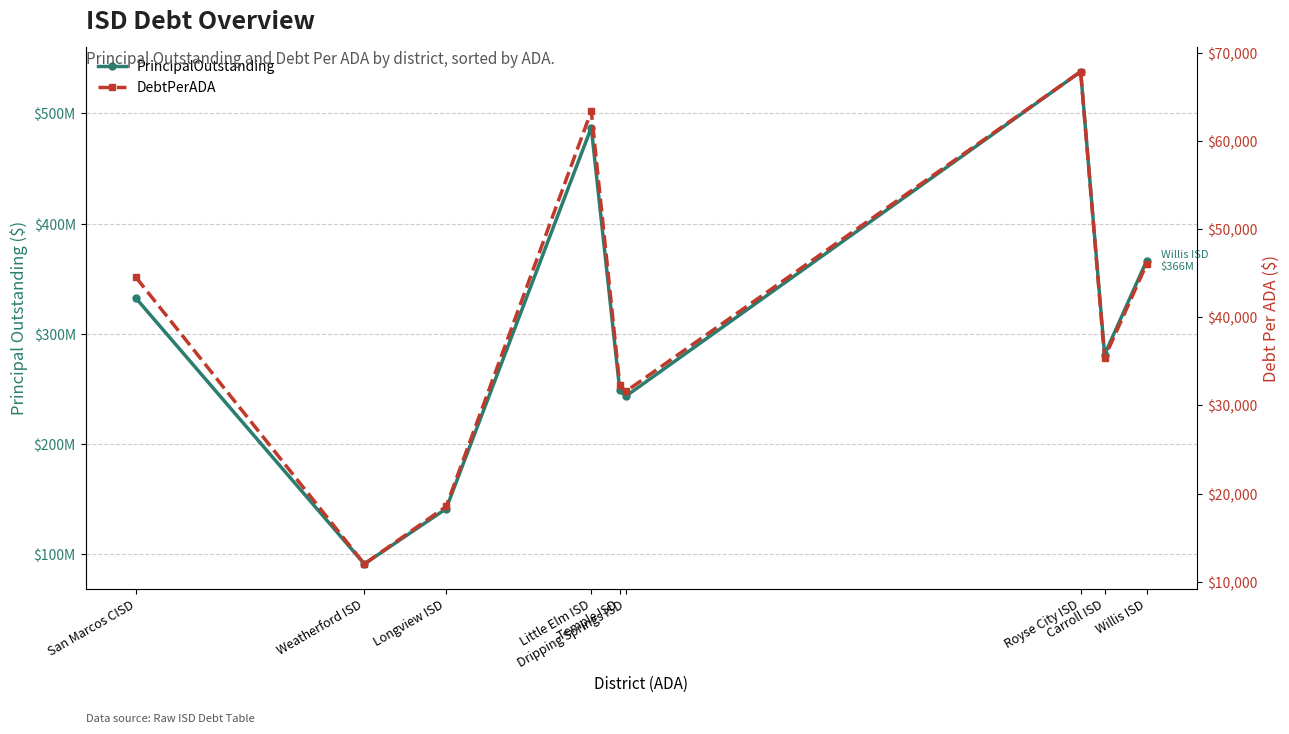

Reading left to right, what are all the values shown in this chart?

PrincipalOutstanding: 332120000.0	91012155.2	141136000.0	487090873.8	248665000.0	243254935.4	537884945.4	281070000.0	366280000.0
DebtPerADA: 44499.3	12013.6	18531.5	63362.0	32288.1	31573.5	67844.7	35399.4	46011.4